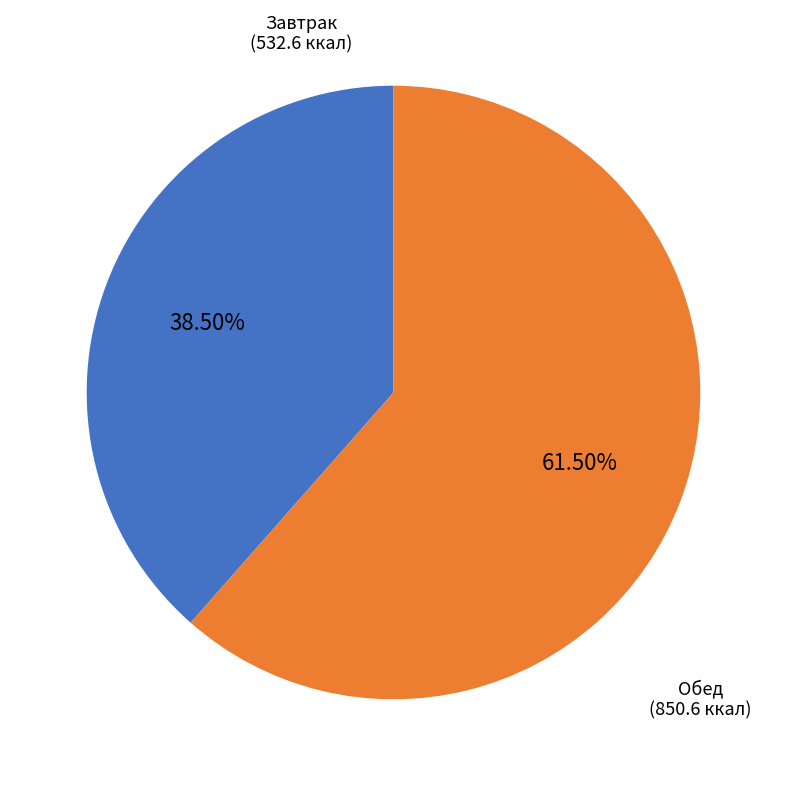

Is there any slice that represents more than half of the pie?

Yes